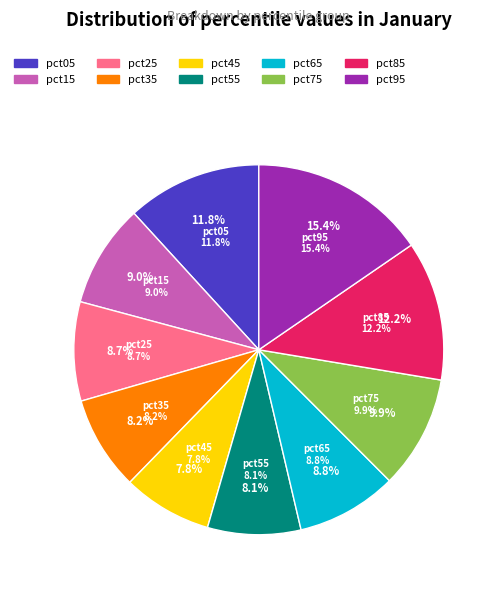

To the nearest percent, what percentage of the pie is pct85?

12%